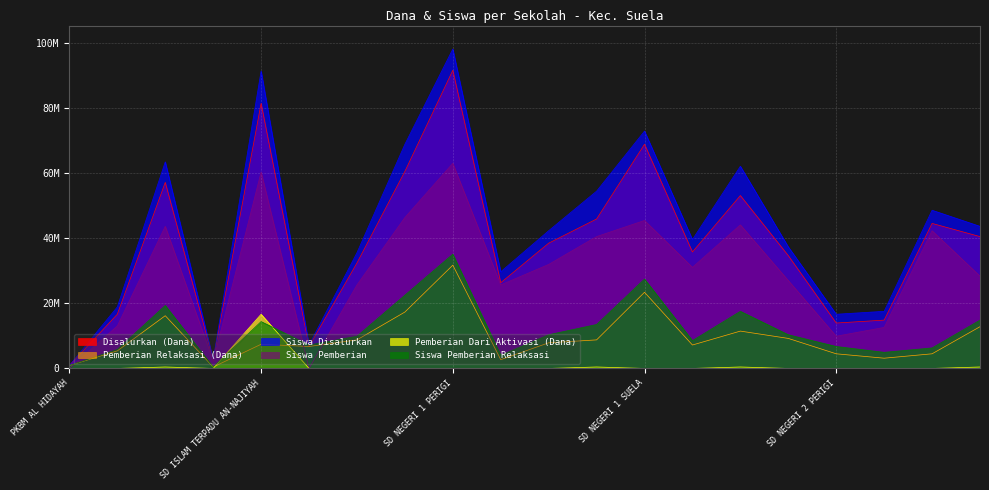

True or false: Pemberian Dari Aktivasi (Dana) has more than 2 interior local peaks.

True